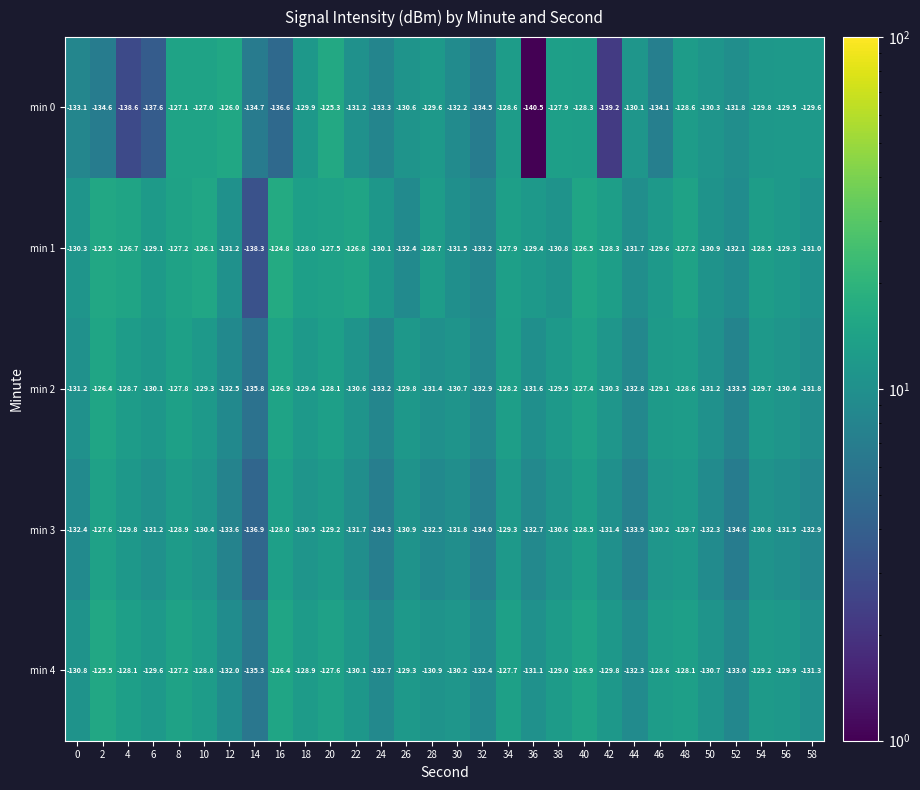

Rank the series by their maximum value, from lowest to highest.

min 3, min 2, min 4, min 0, min 1